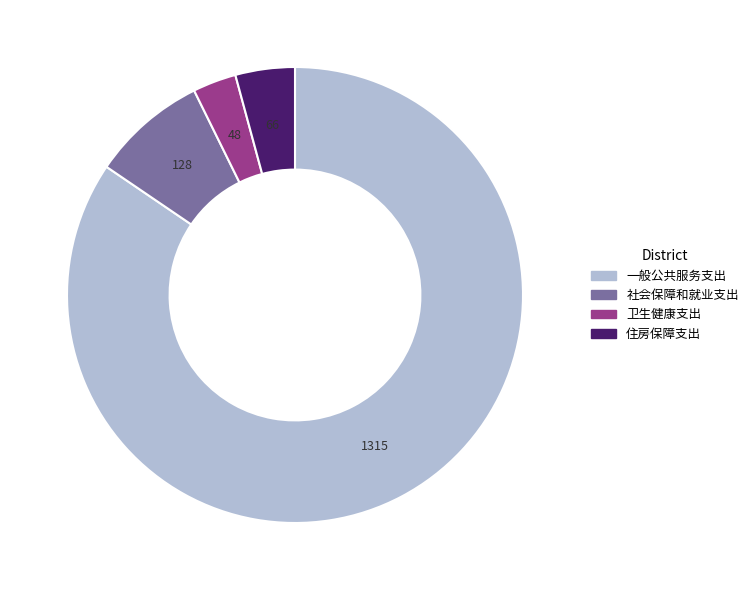

Is it true that 社会保障和就业支出 is 14% of the pie?

False